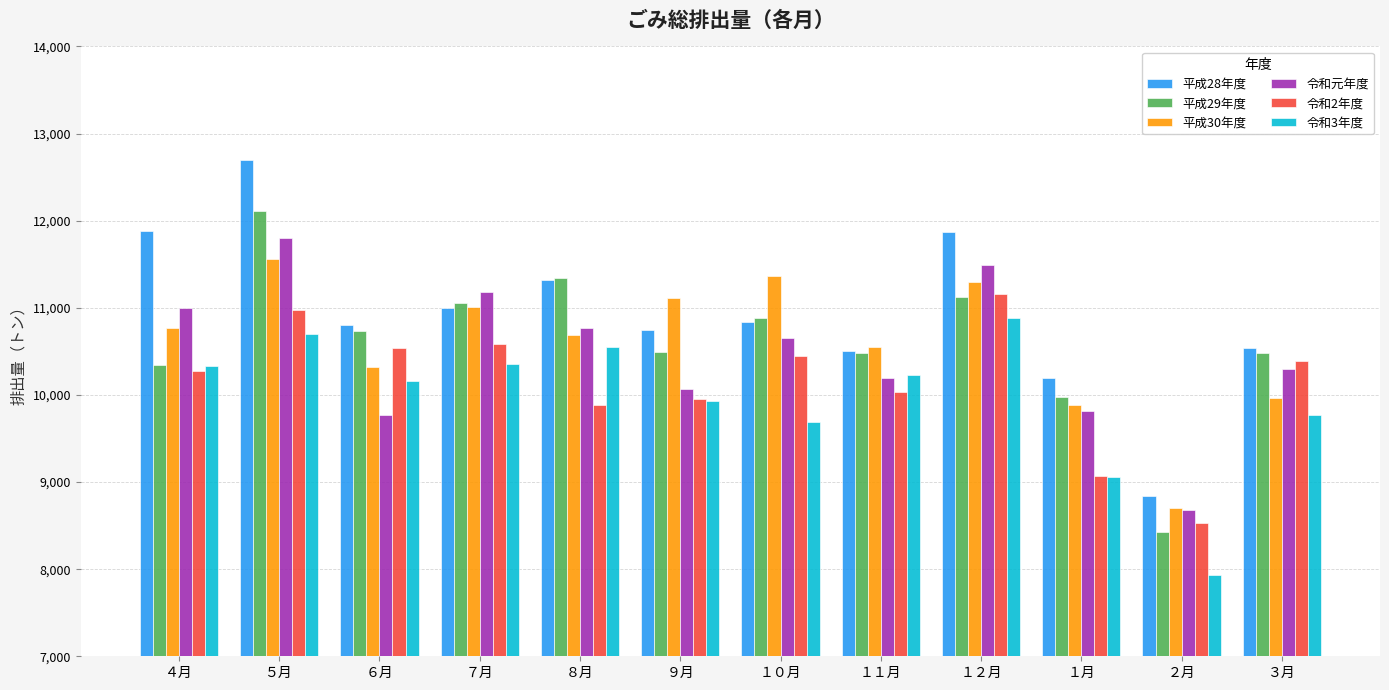

What is the difference between the highest and lowest values at ７月?

820.2